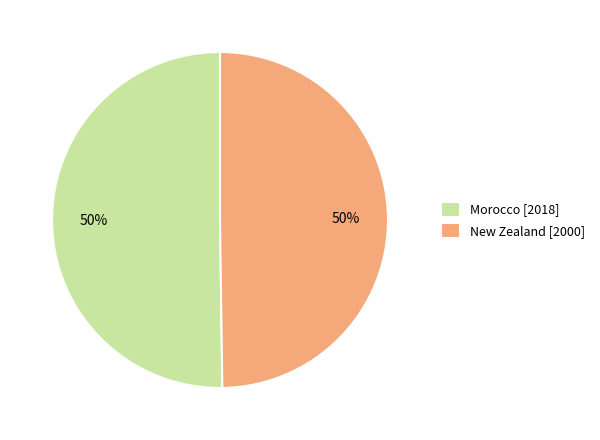

To the nearest percent, what portion does Morocco [2018] represent?

50%